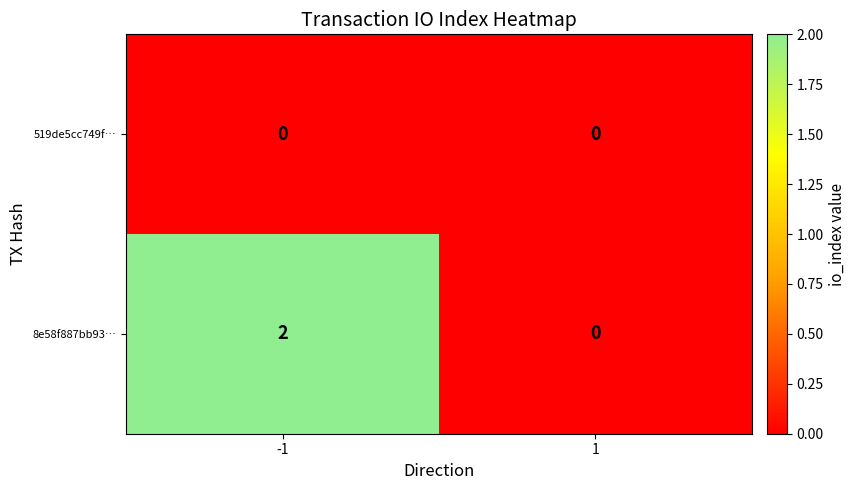

Which series has the largest total across all categories?

8e58f887bb93…